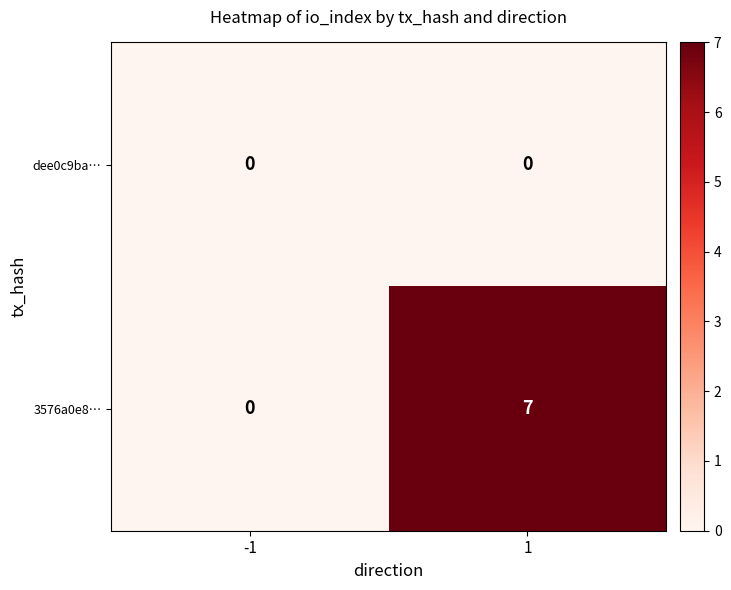

Reading left to right, what are all the values shown in this chart?

dee0c9ba…: 0	0
3576a0e8…: 0	7